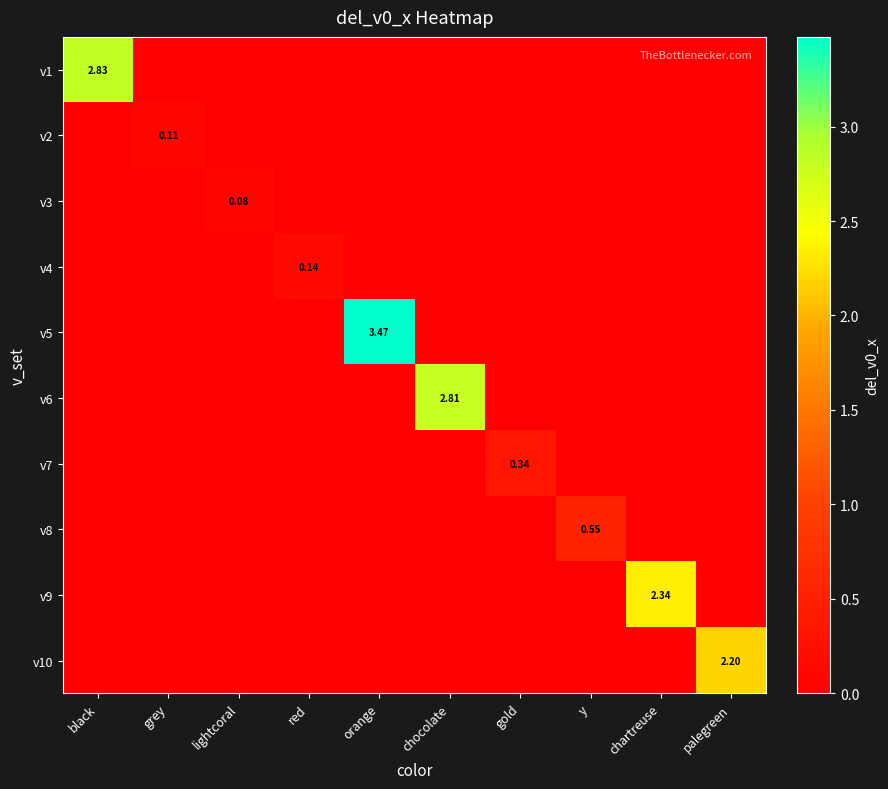

What is the difference between the maximum and minimum values in the v9 series?

2.3